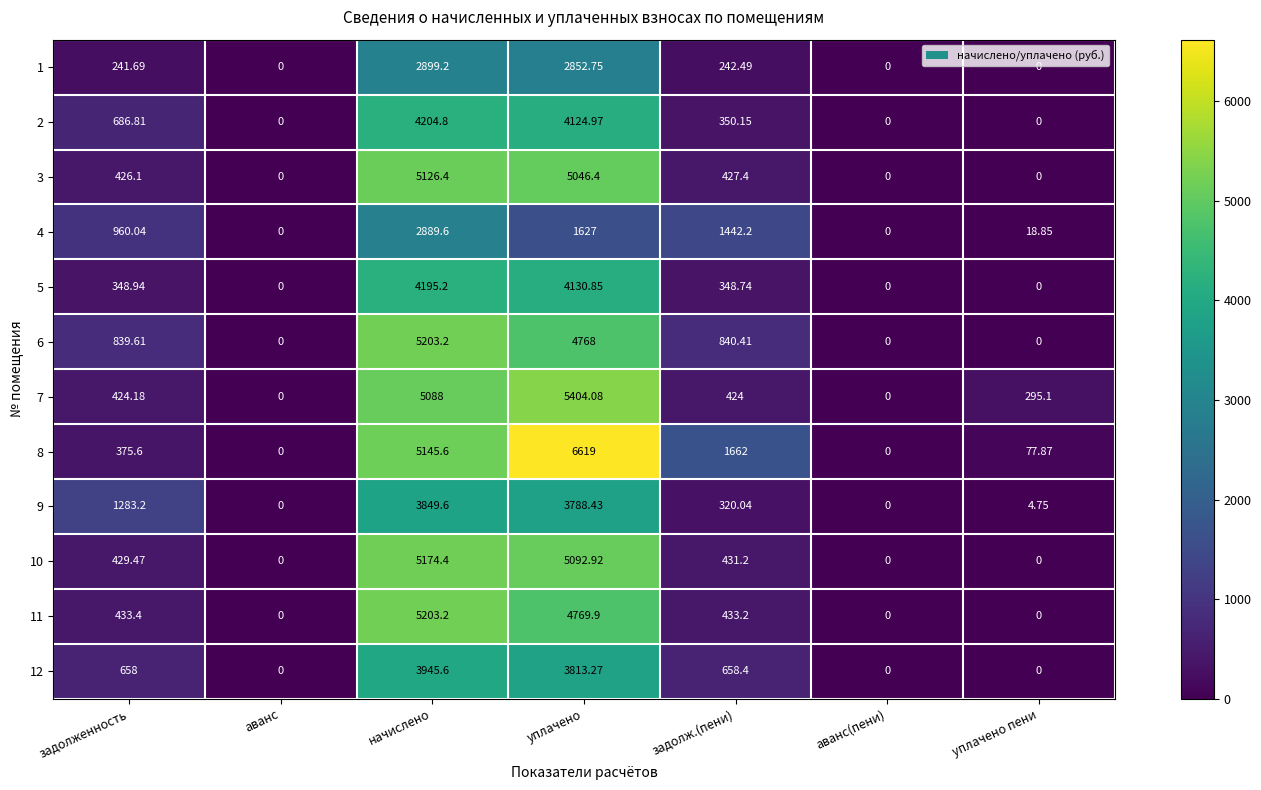

Which label corresponds to the largest value in the chart?

уплачено